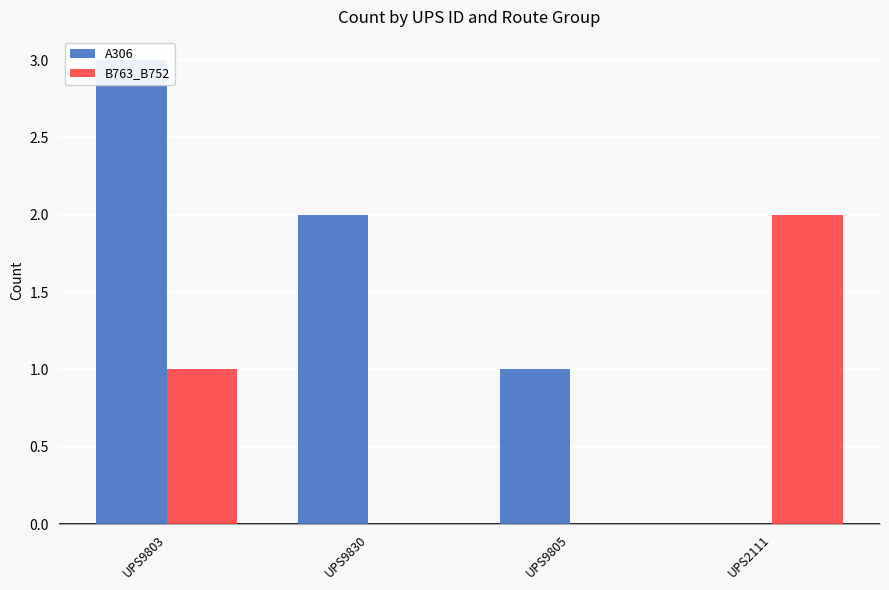

Rank the series by their maximum value, from lowest to highest.

B763_B752, A306